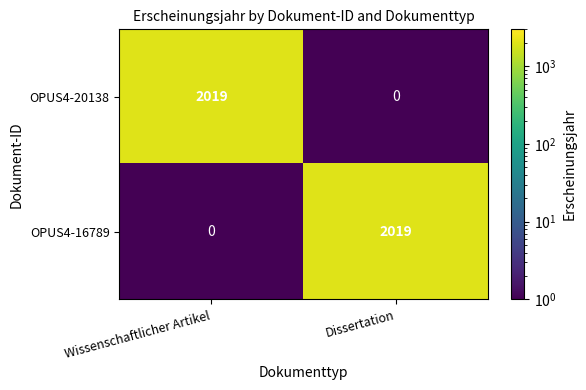

The value of OPUS4-20138 at Dissertation is -619. True or false?

False